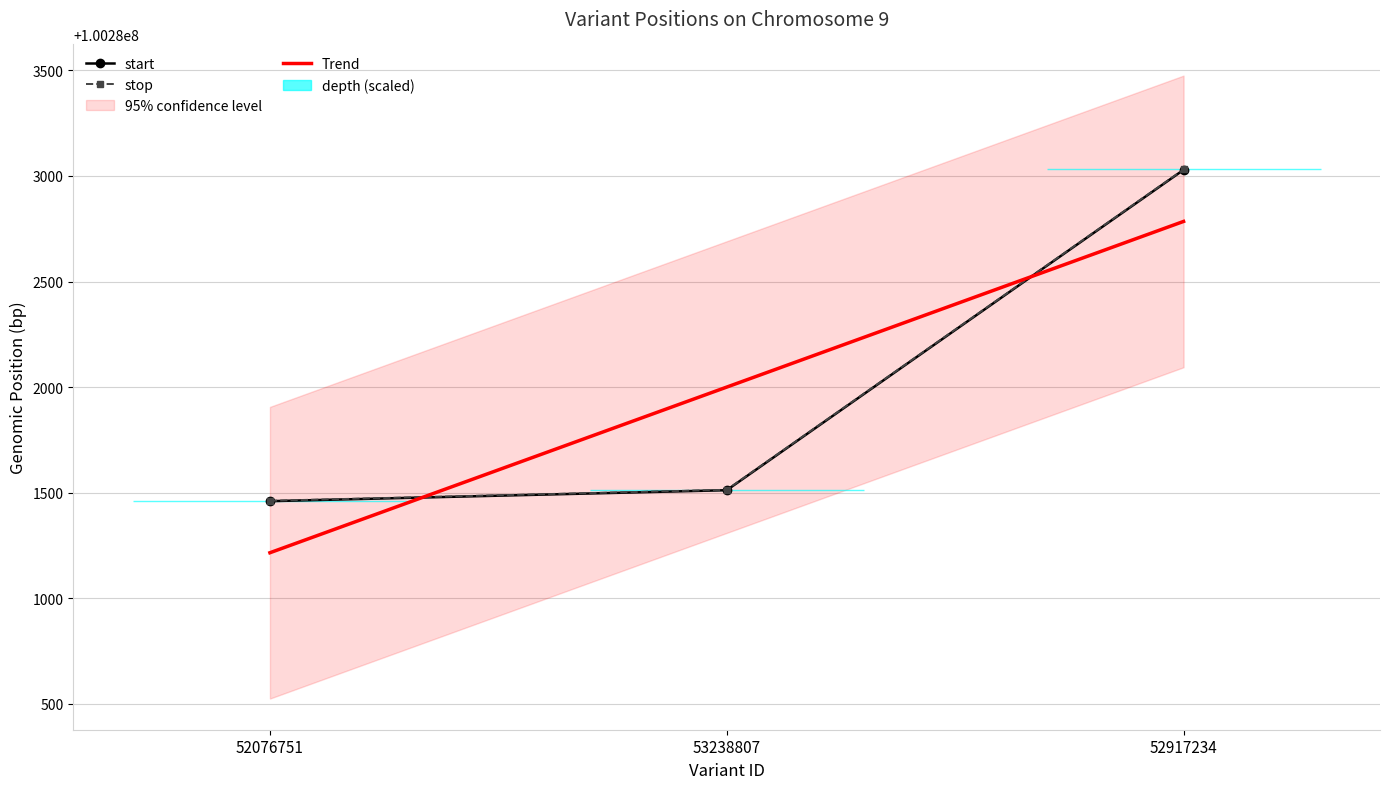

What is the label of the 1st point from the left?

52076751